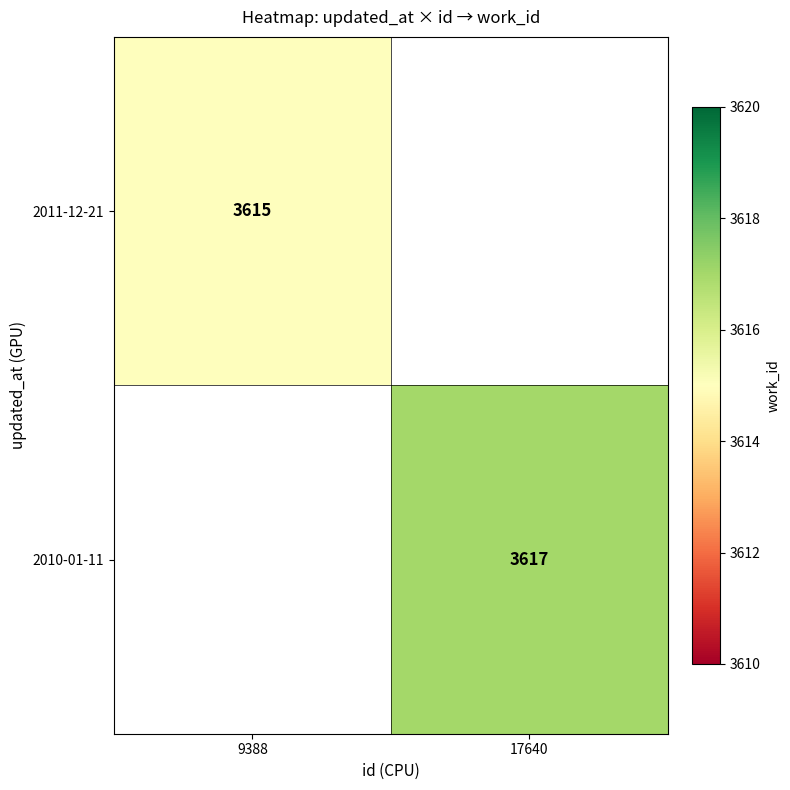

The value of 2010-01-11 at 17640 is 1270.1. True or false?

False